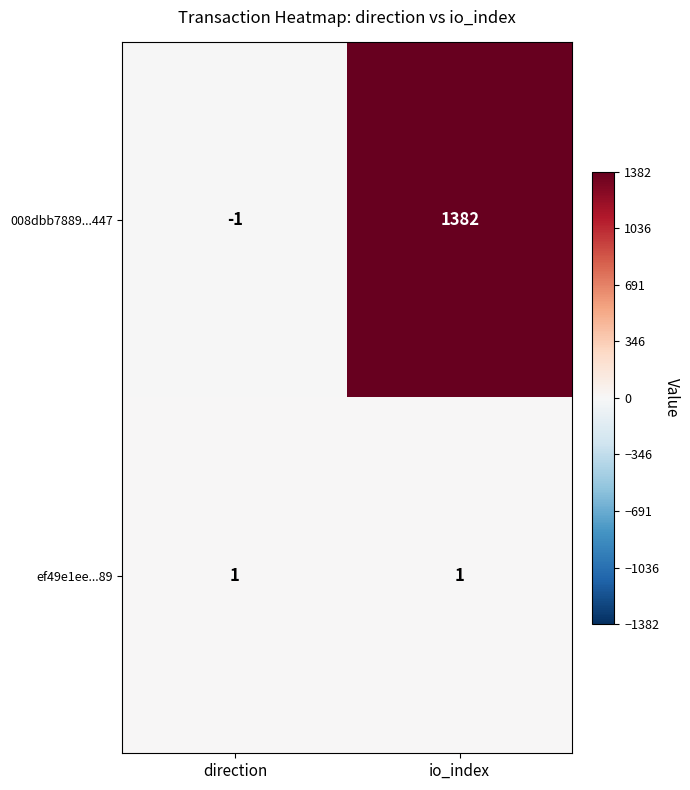

Between direction and io_index, which series saw the biggest shift?

008dbb7889...447